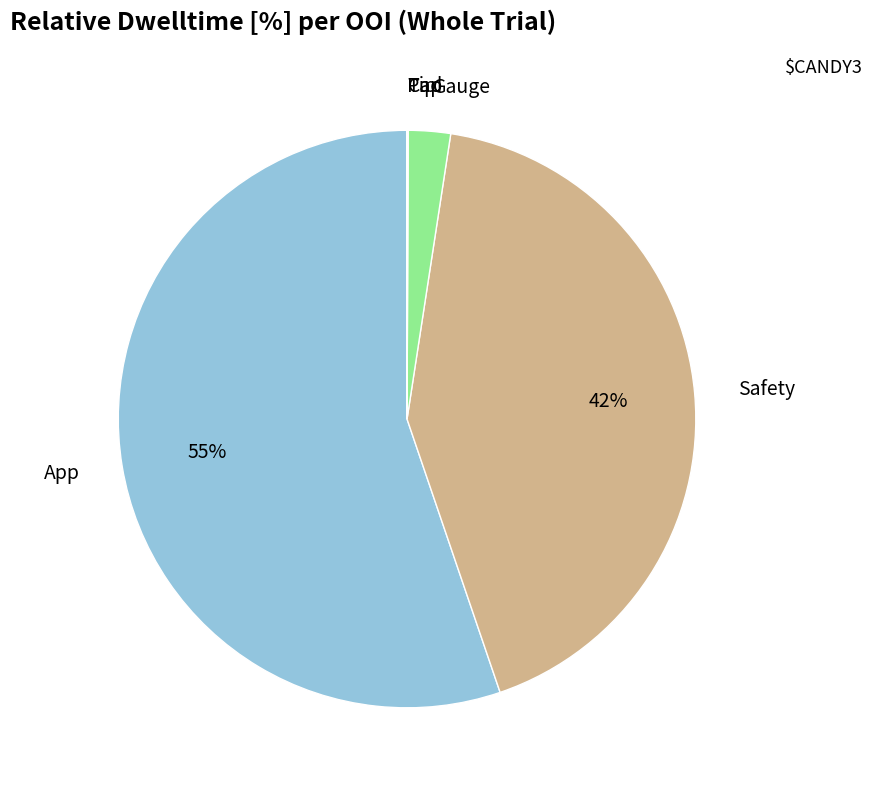

Is there any slice that represents more than half of the pie?

Yes